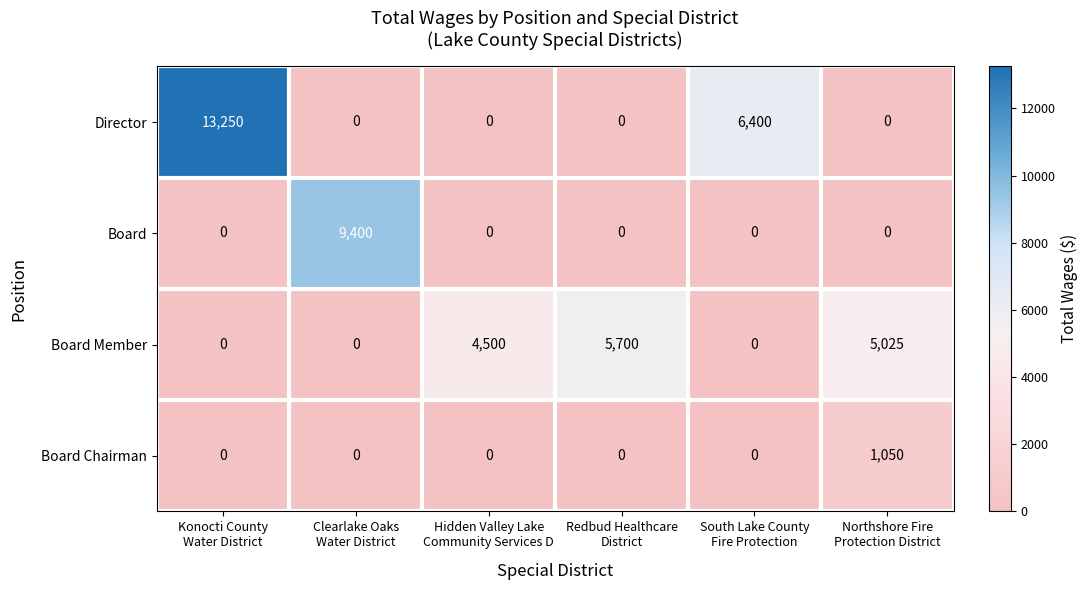

What is the spread (max minus min) of values at Redbud Healthcare
District?

5700